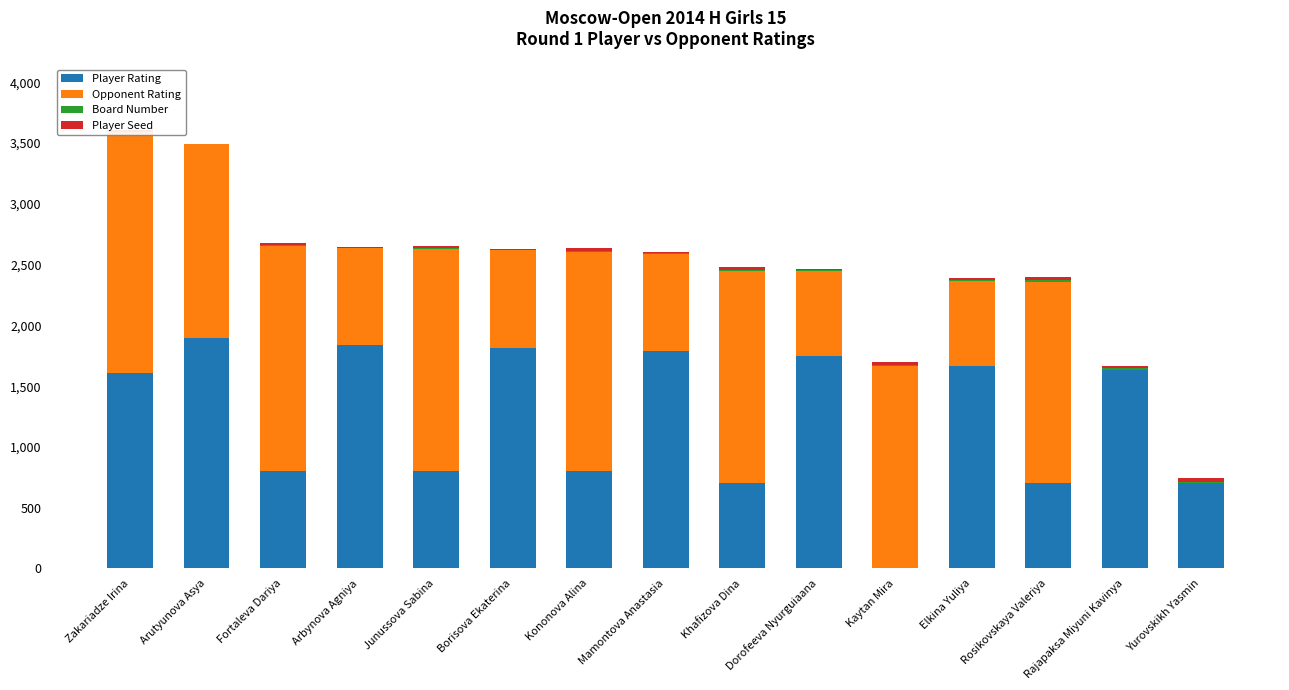

Which series has the largest total across all categories?

Player Rating